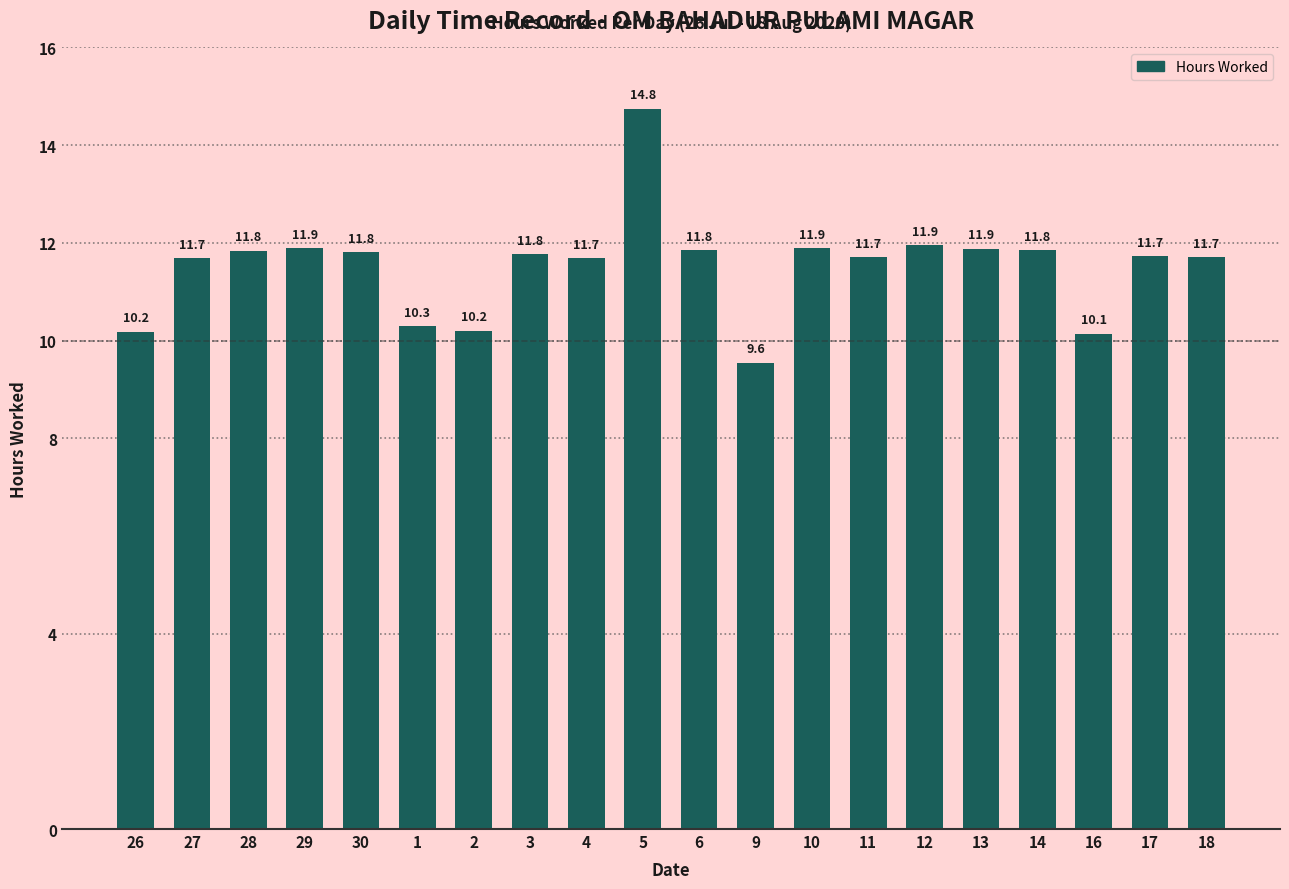

Where does the data first go above 11?

27